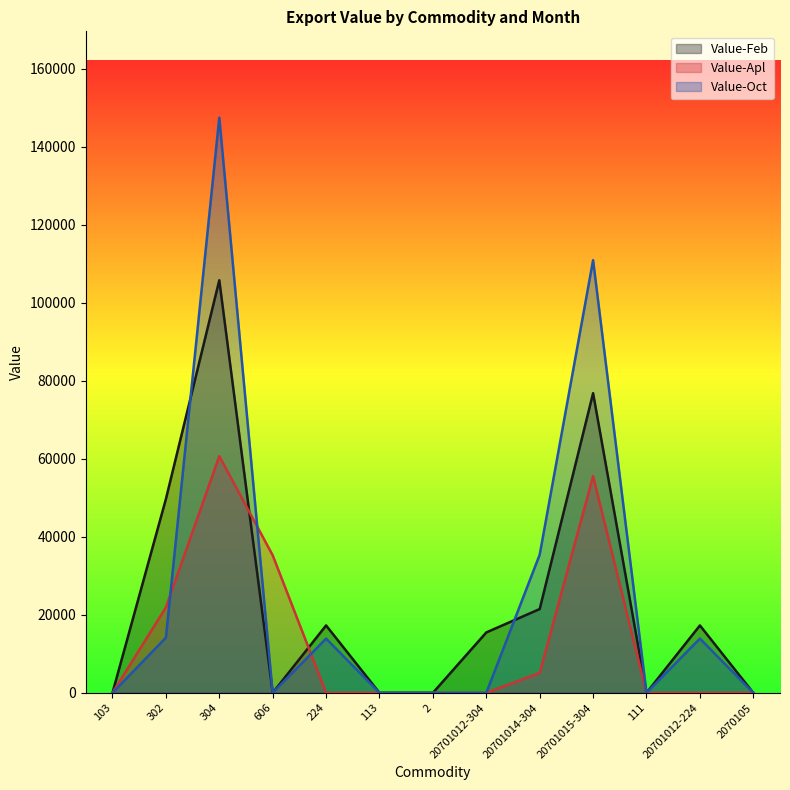

The value of Value-Feb at 2 is -69219. True or false?

False